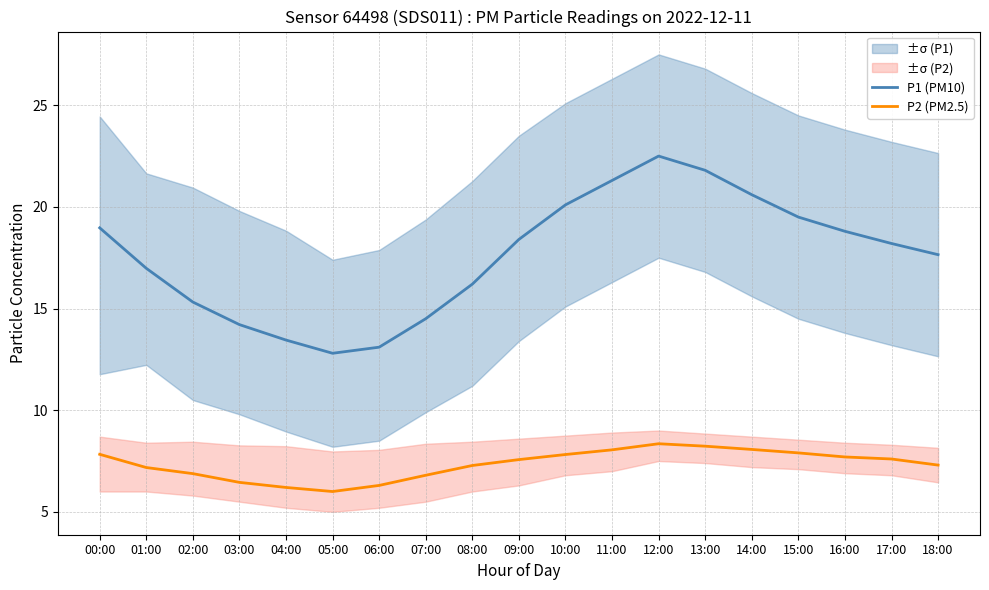

The value of P1 (PM10) at 10:00 is 6.7. True or false?

False